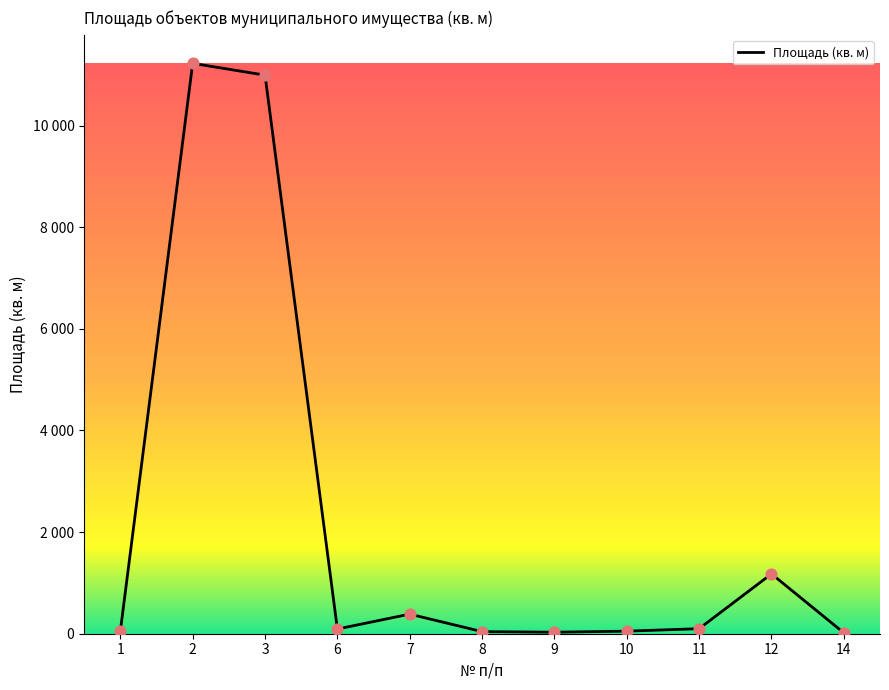

Approximately how many times larger is the value at 10 compared to 14?

2.9